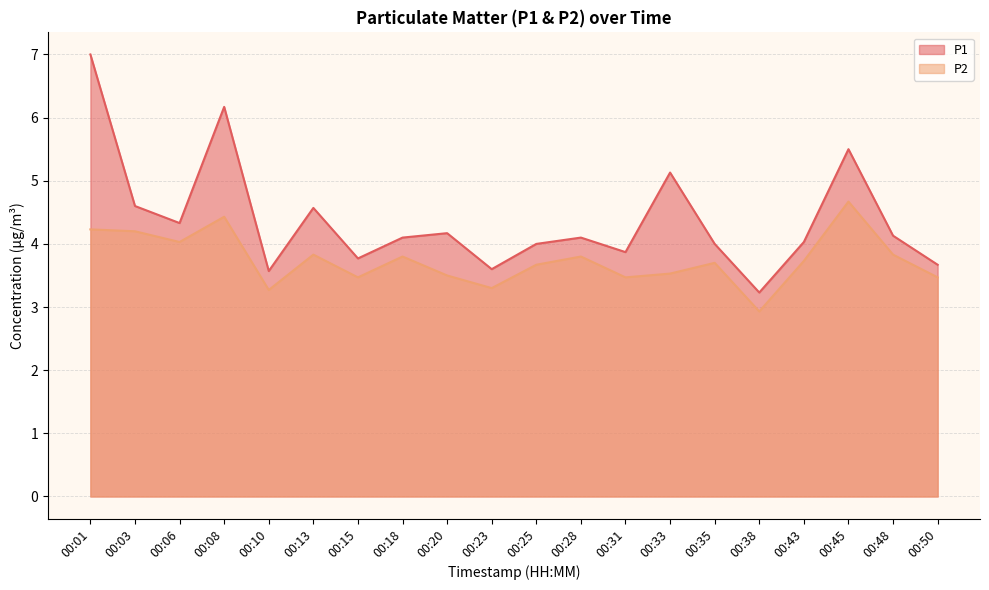

At which label does P2 reach its minimum?

00:38